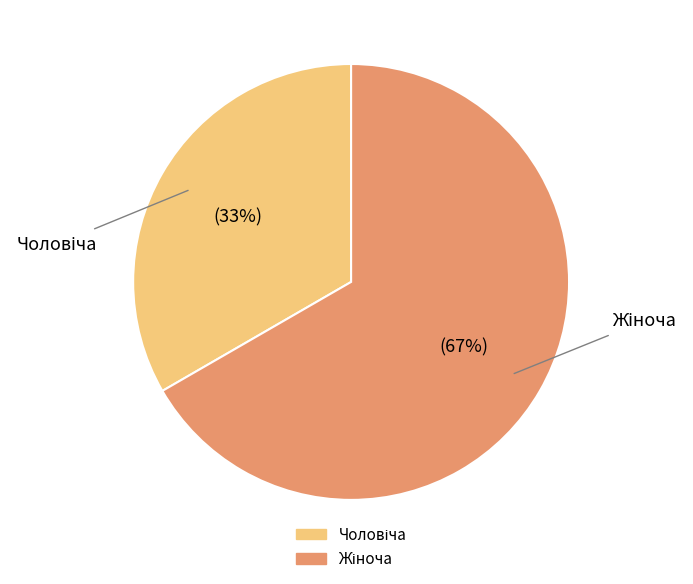

Is there any slice that represents more than half of the pie?

Yes